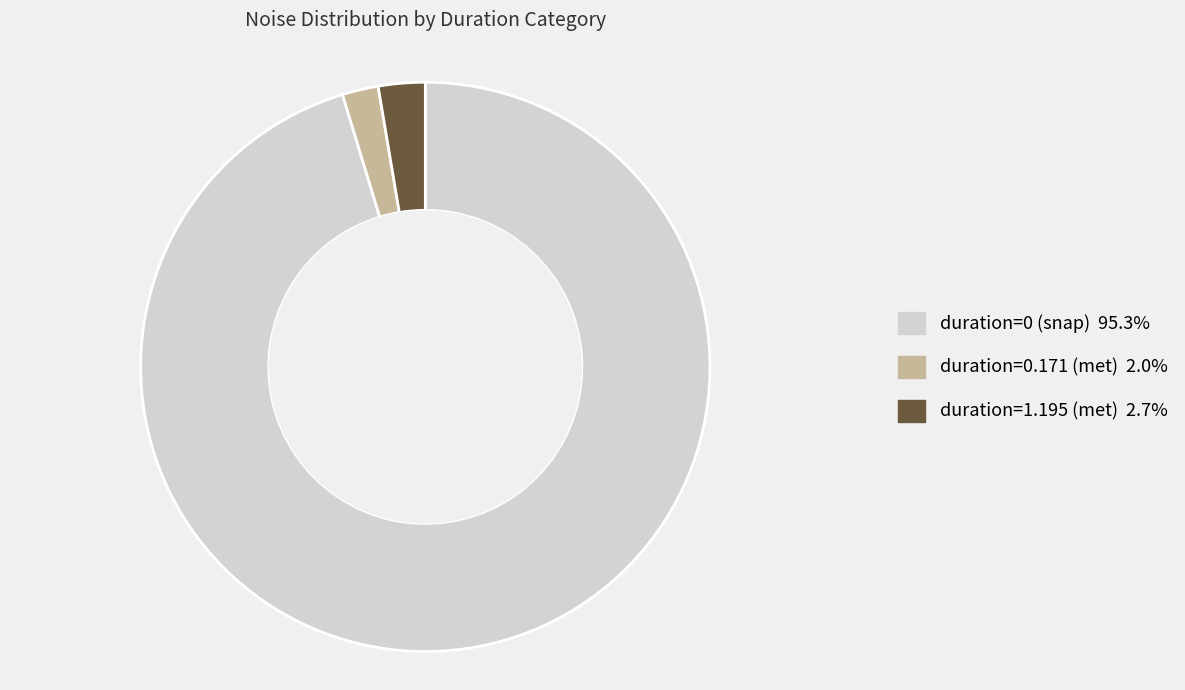

Is there a majority slice in this chart?

Yes